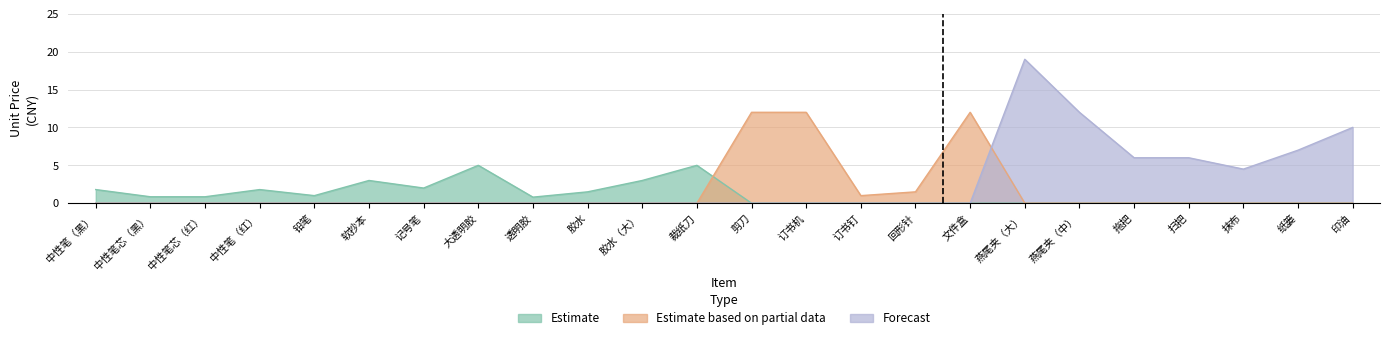

What is the total value across all series at 记号笔?

2.0